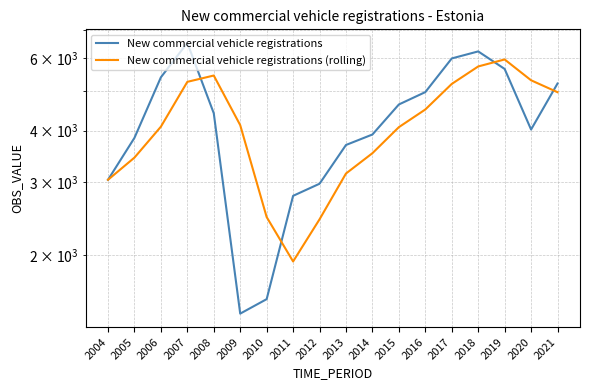

Reading left to right, list all the values displayed in this chart.

New commercial vehicle registrations: 2004=3040.0	2005=3840.0	2006=5382.0	2007=6521.0	2008=4405.0	2009=1442.0	2010=1563.0	2011=2780.0	2012=2974.0	2013=3691.0	2014=3913.0	2015=4626.0	2016=4956.0	2017=5979.0	2018=6218.0	2019=5639.0	2020=4023.0	2021=5199.0
New commercial vehicle registrations (rolling): 2004=3040.0	2005=3440.0	2006=4087.3	2007=5247.7	2008=5436.0	2009=4122.7	2010=2470.0	2011=1928.3	2012=2439.0	2013=3148.3	2014=3526.0	2015=4076.7	2016=4498.3	2017=5187.0	2018=5717.7	2019=5945.3	2020=5293.3	2021=4953.7